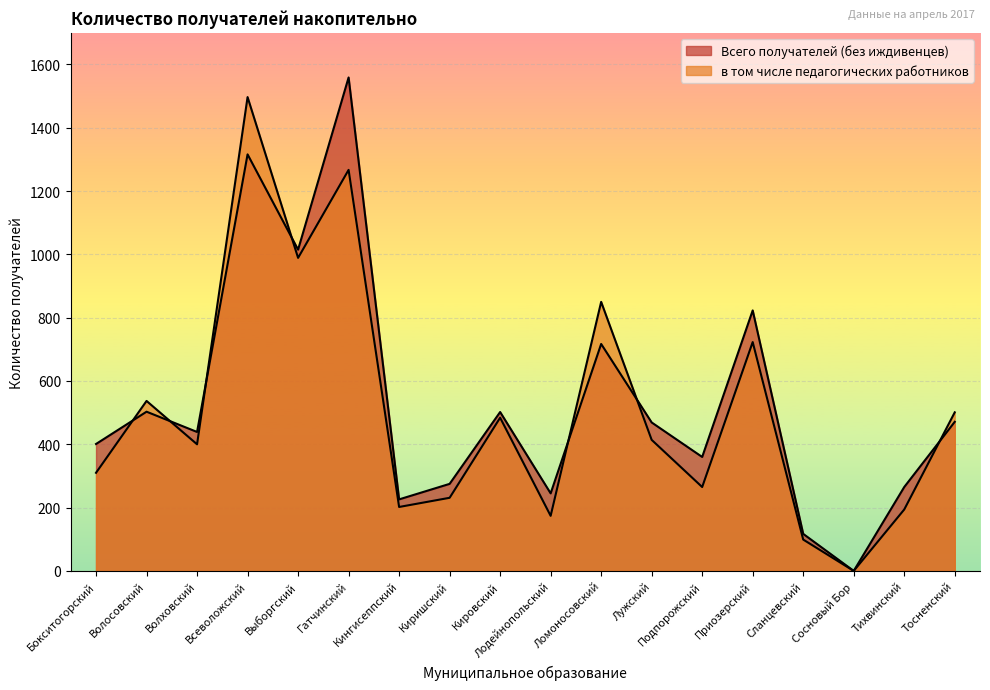

The value of в том числе педагогических работников at Волховский is 400. True or false?

True